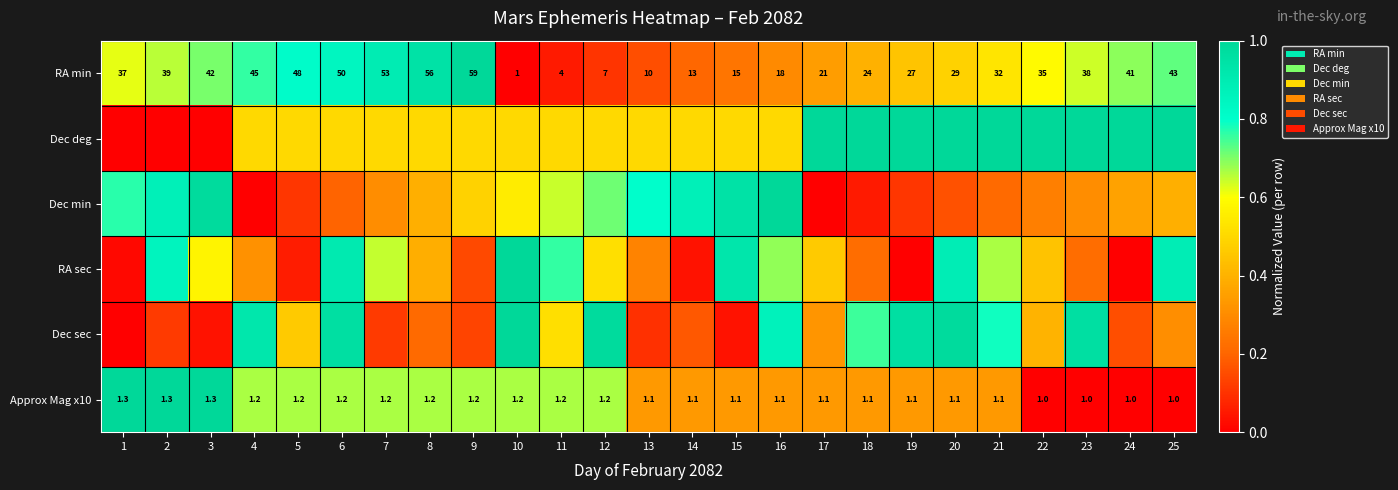

Rank the series at 6 from lowest to highest value.

Dec min, Dec deg, Approx Mag x10, RA min, RA sec, Dec sec